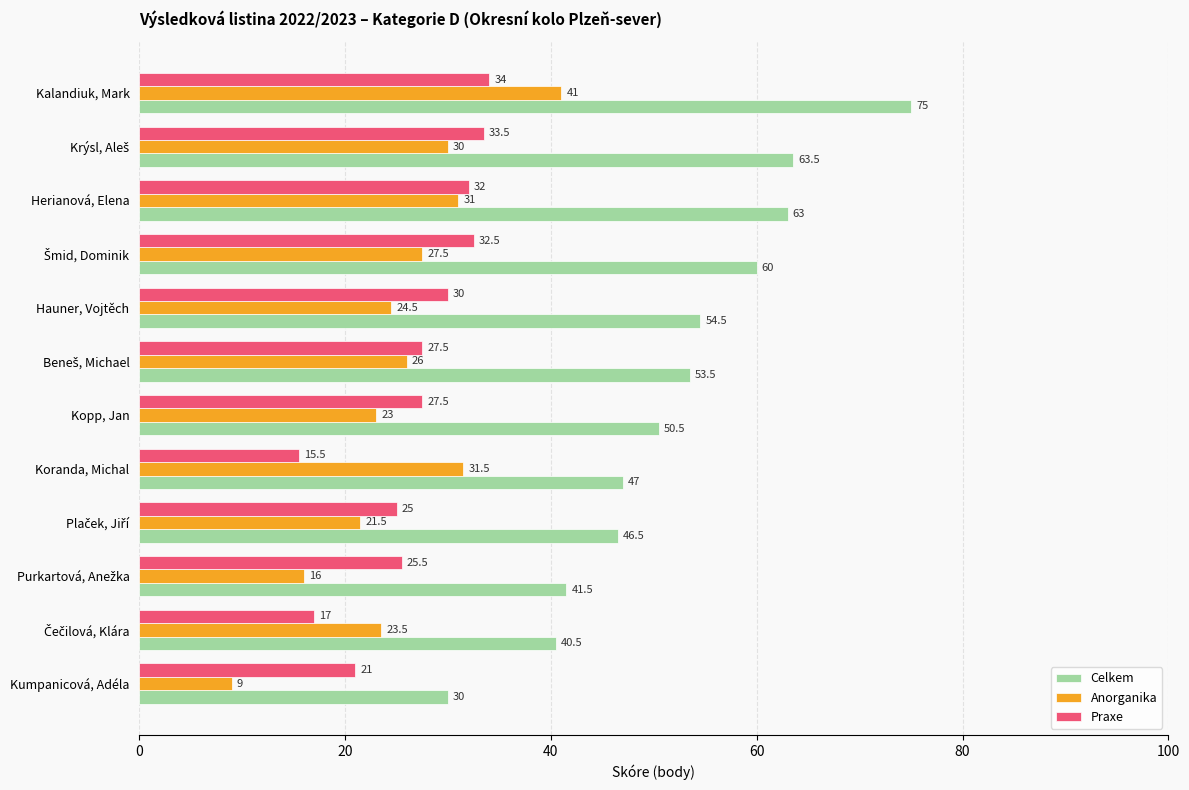

Which series has the widest spread of values?

Celkem